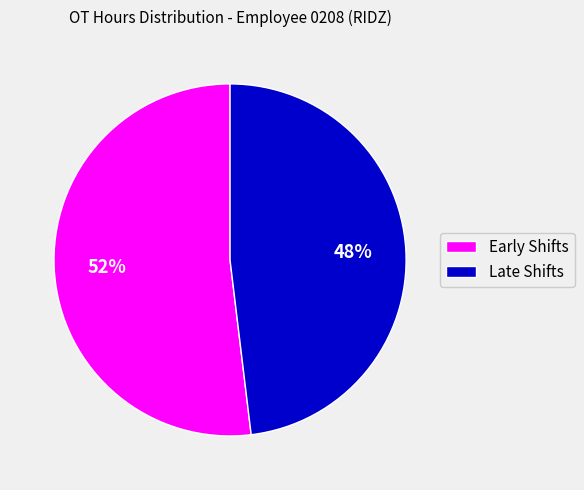

To the nearest percent, what is the difference between the largest and smallest slice percentages?

4%